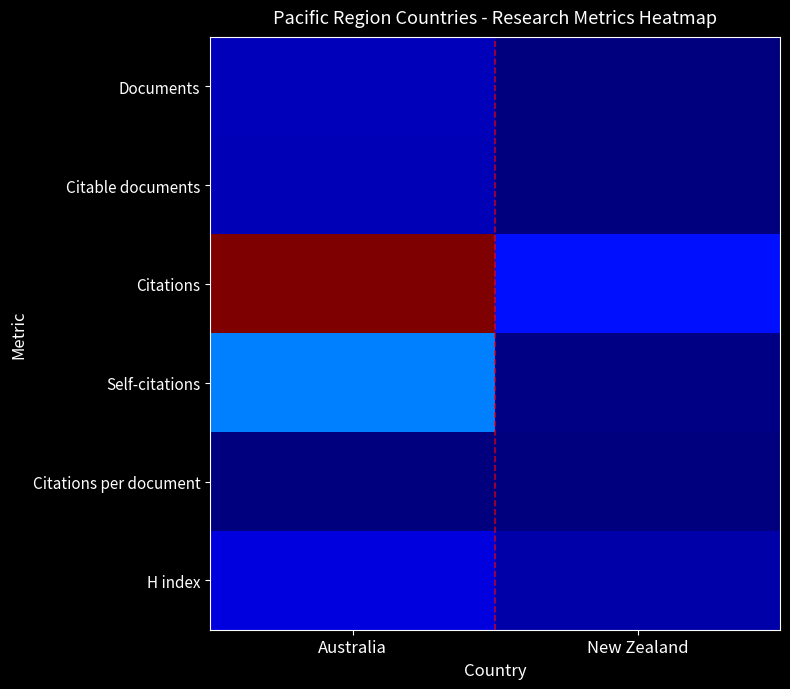

Rank the series at Australia from highest to lowest value.

Citations, Self-citations, H index, Documents, Citable documents, Citations per document